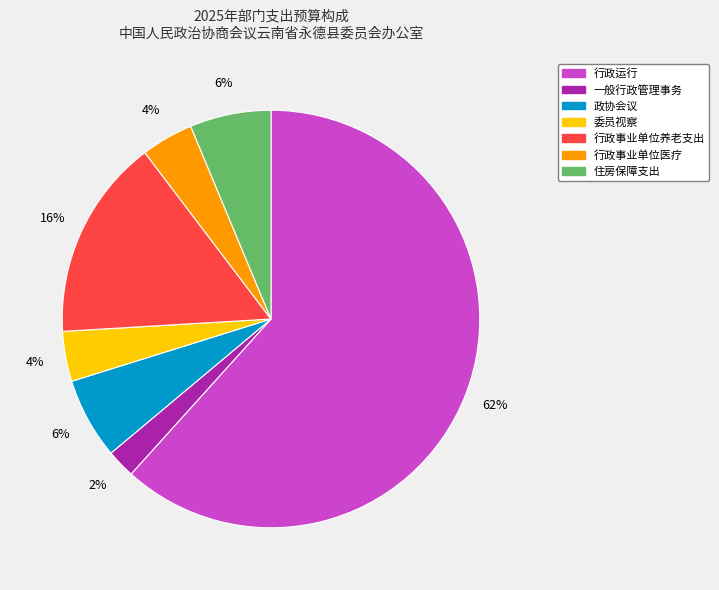

Do 住房保障支出 and 行政事业单位养老支出 together represent more than half of the pie?

No